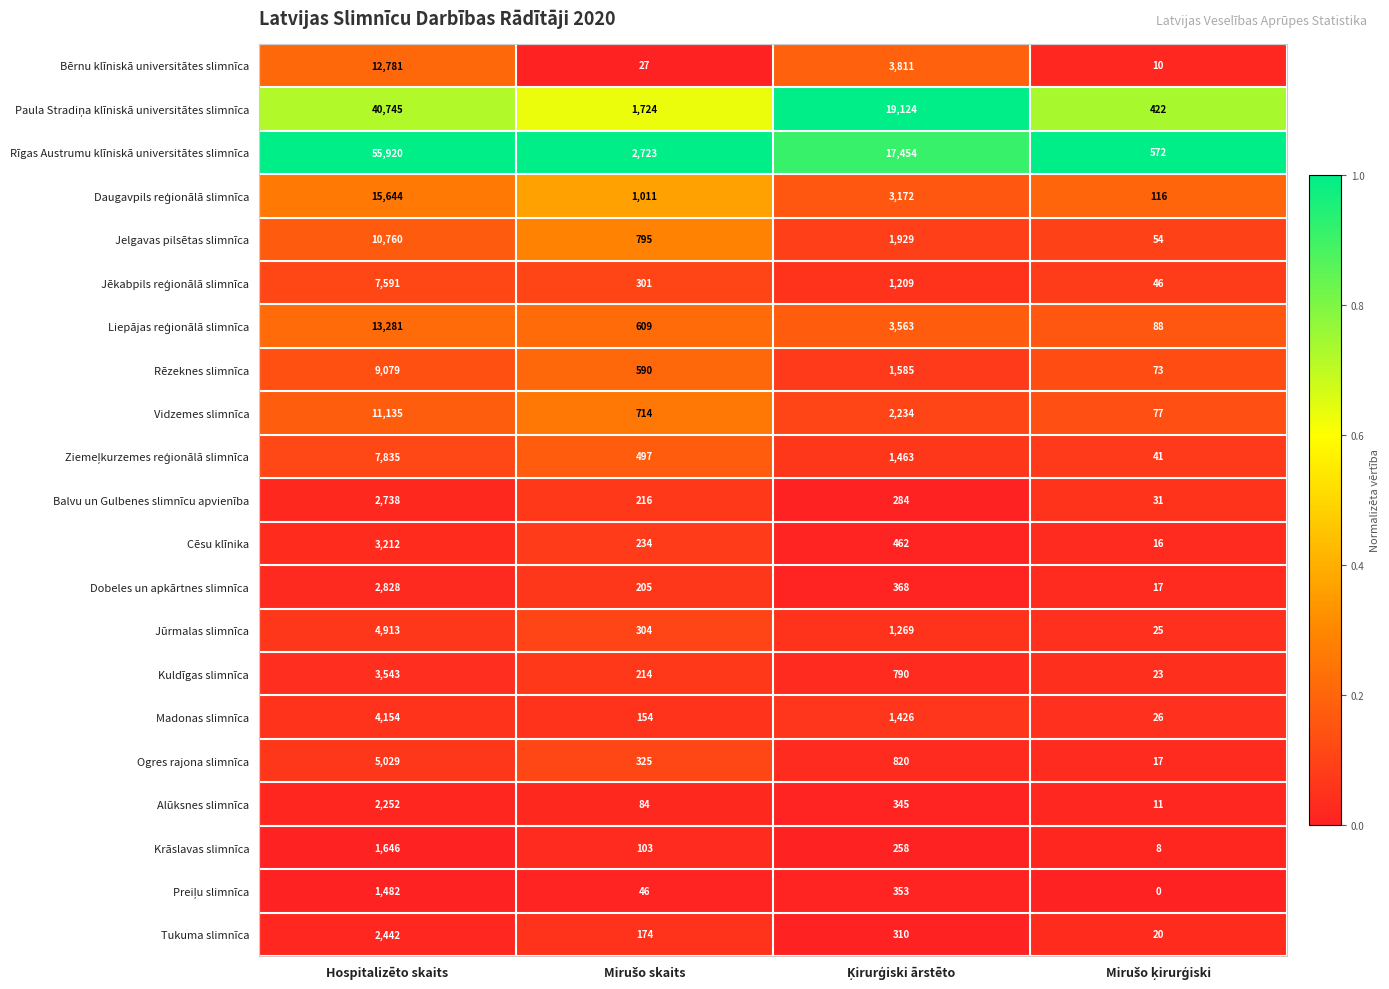

How many distinct data groups are displayed?

21